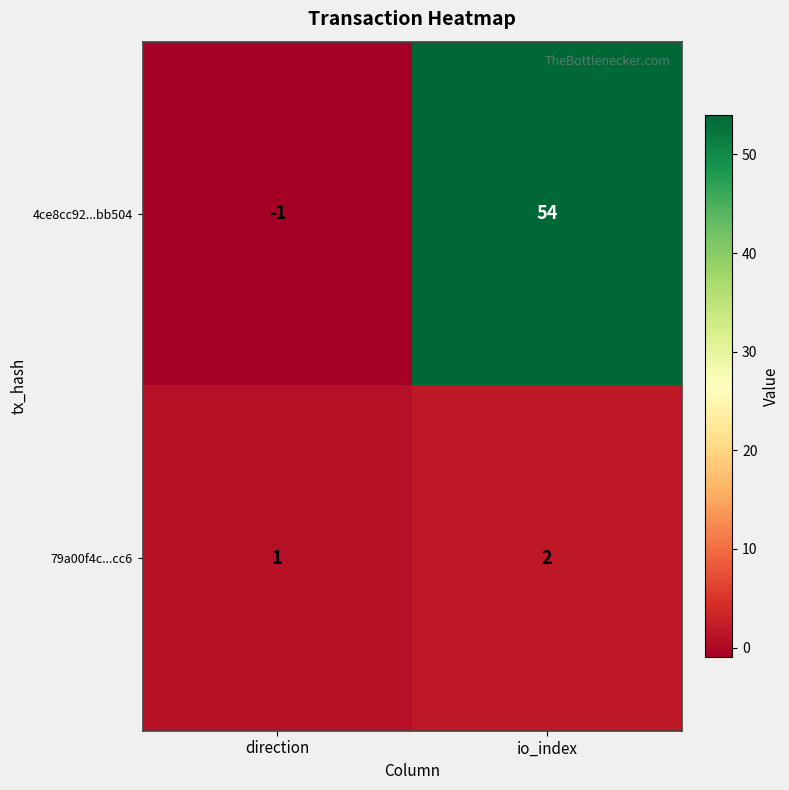

What is the sum of all 79a00f4c...cc6 values?

3